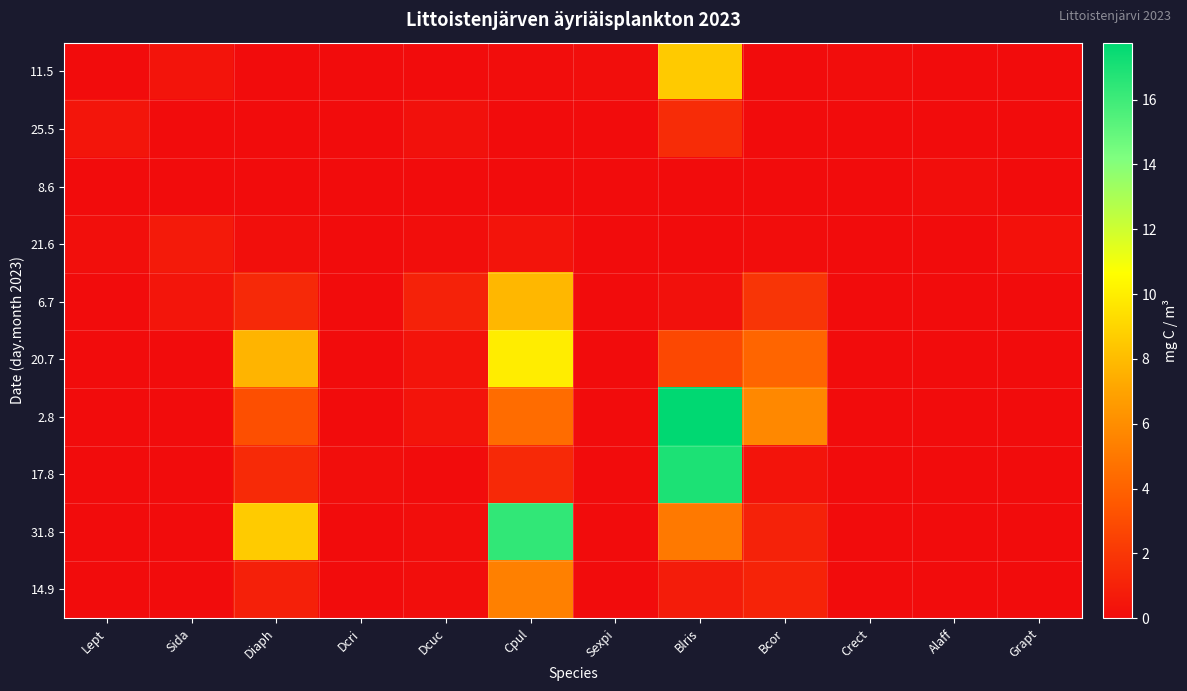

Reading right to left, what are all the values shown in this chart?

11.5: Grapt=0.0	Alaff=0.0	Crect=0.1	Bcor=0.0	Blris=8.5	Sexpi=0.1	Cpul=0.0	Dcuc=0.0	Dcri=0.0	Diaph=0.0	Sida=0.4	Lept=0.0
25.5: Grapt=0.0	Alaff=0.0	Crect=0.0	Bcor=0.0	Blris=1.5	Sexpi=0.0	Cpul=0.0	Dcuc=0.2	Dcri=0.0	Diaph=0.0	Sida=0.0	Lept=0.4
8.6: Grapt=0.0	Alaff=0.1	Crect=0.0	Bcor=0.0	Blris=0.0	Sexpi=0.0	Cpul=0.0	Dcuc=0.0	Dcri=0.0	Diaph=0.0	Sida=0.0	Lept=0.0
21.6: Grapt=0.3	Alaff=0.0	Crect=0.0	Bcor=0.1	Blris=0.0	Sexpi=0.0	Cpul=0.4	Dcuc=0.1	Dcri=0.0	Diaph=0.2	Sida=0.7	Lept=0.1
6.7: Grapt=0.0	Alaff=0.0	Crect=0.0	Bcor=1.9	Blris=0.2	Sexpi=0.0	Cpul=7.8	Dcuc=1.0	Dcri=0.0	Diaph=1.4	Sida=0.4	Lept=0.0
20.7: Grapt=0.0	Alaff=0.0	Crect=0.0	Bcor=4.1	Blris=2.8	Sexpi=0.0	Cpul=10.0	Dcuc=0.4	Dcri=0.0	Diaph=7.7	Sida=0.0	Lept=0.0
2.8: Grapt=0.0	Alaff=0.0	Crect=0.0	Bcor=5.8	Blris=17.8	Sexpi=0.0	Cpul=4.5	Dcuc=0.4	Dcri=0.0	Diaph=3.1	Sida=0.0	Lept=0.0
17.8: Grapt=0.0	Alaff=0.0	Crect=0.0	Bcor=0.4	Blris=16.9	Sexpi=0.0	Cpul=1.4	Dcuc=0.0	Dcri=0.1	Diaph=1.4	Sida=0.0	Lept=0.0
31.8: Grapt=0.0	Alaff=0.0	Crect=0.0	Bcor=1.0	Blris=5.1	Sexpi=0.0	Cpul=16.4	Dcuc=0.1	Dcri=0.0	Diaph=8.6	Sida=0.0	Lept=0.0
14.9: Grapt=0.0	Alaff=0.0	Crect=0.0	Bcor=1.1	Blris=0.8	Sexpi=0.0	Cpul=5.4	Dcuc=0.1	Dcri=0.0	Diaph=0.9	Sida=0.0	Lept=0.0